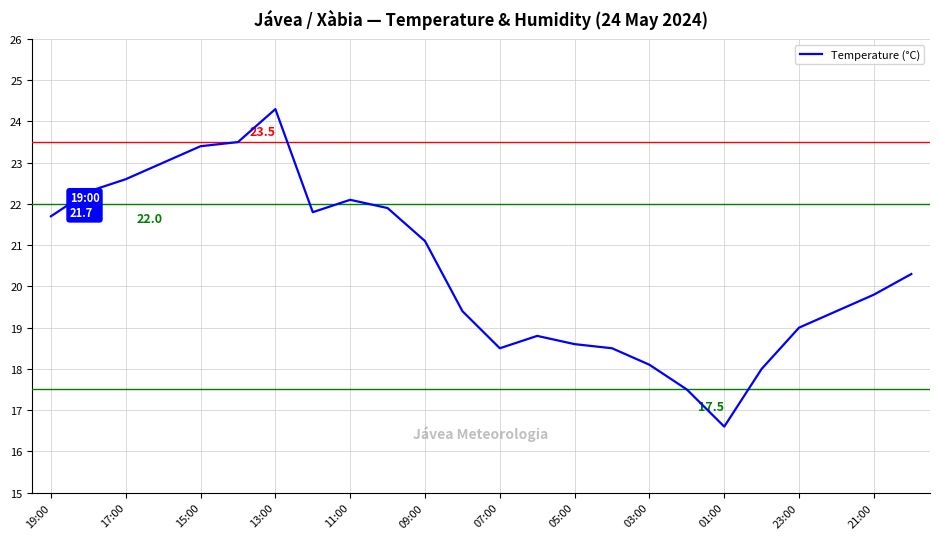

What is the maximum value shown in the chart?

24.3